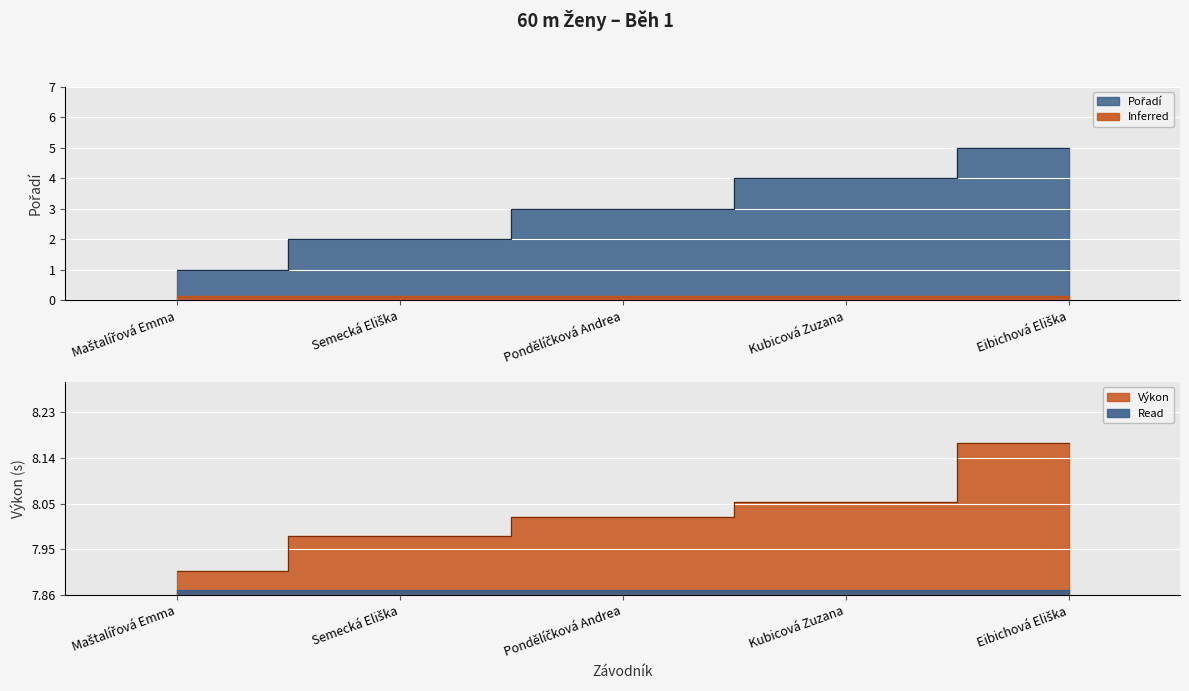

What is the sum of the Pořadí values at Semecká Eliška and Eibichová Eliška?

7.0